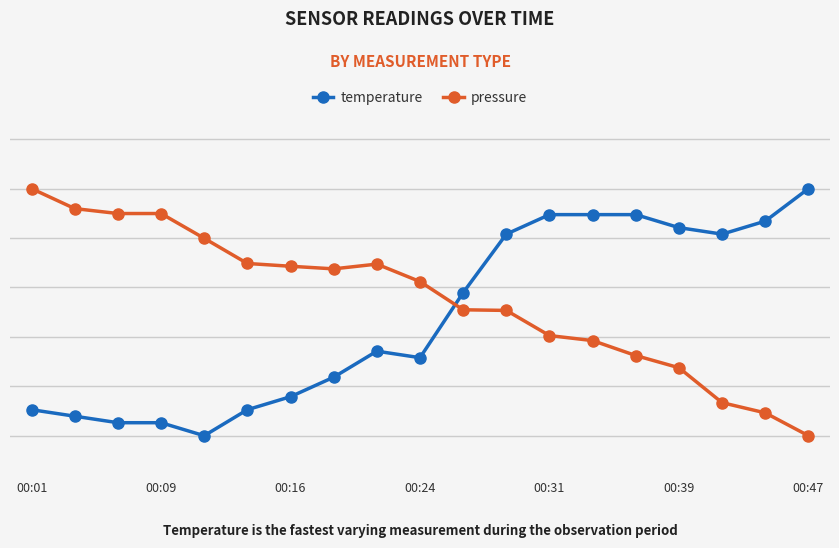

True or false: temperature has more than 1 interior local peaks.

False